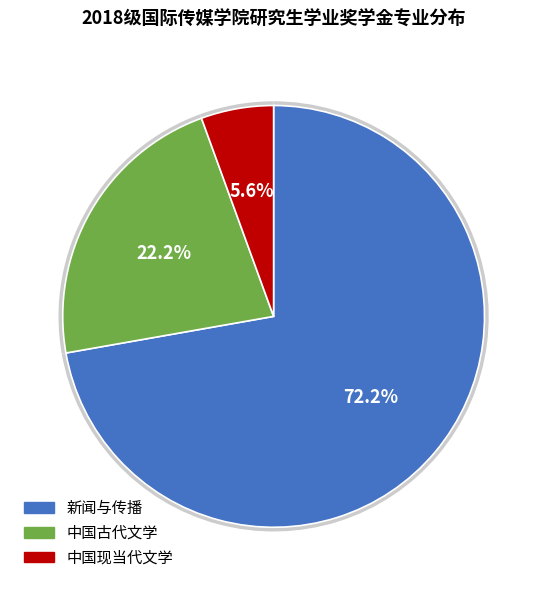

What portion of the pie excludes 新闻与传播?

27.8%